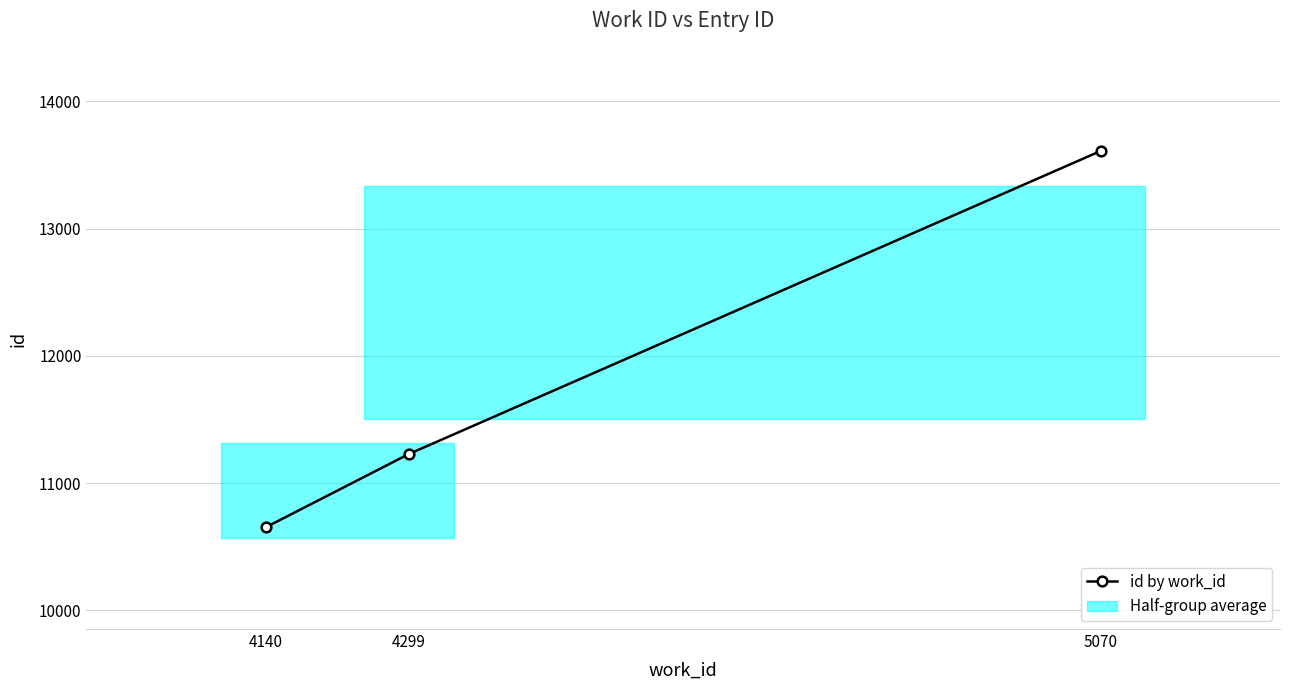

Reading left to right, extract all data points from this chart.

4140=10654	4299=11228	5070=13609